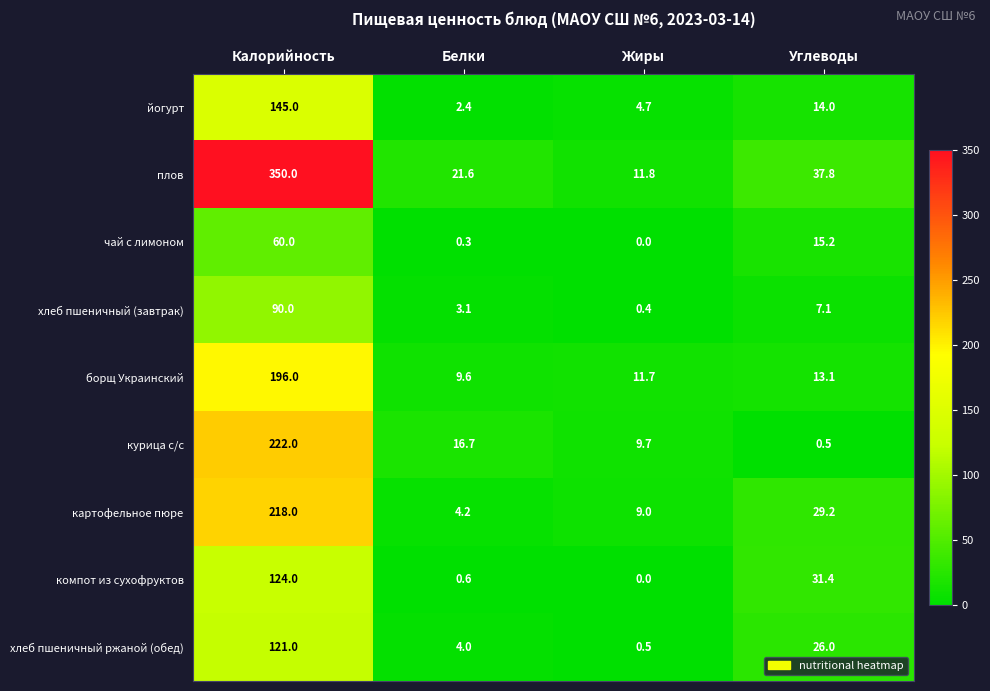

True or false: йогурт has a value of 145.0 at Калорийность.

True